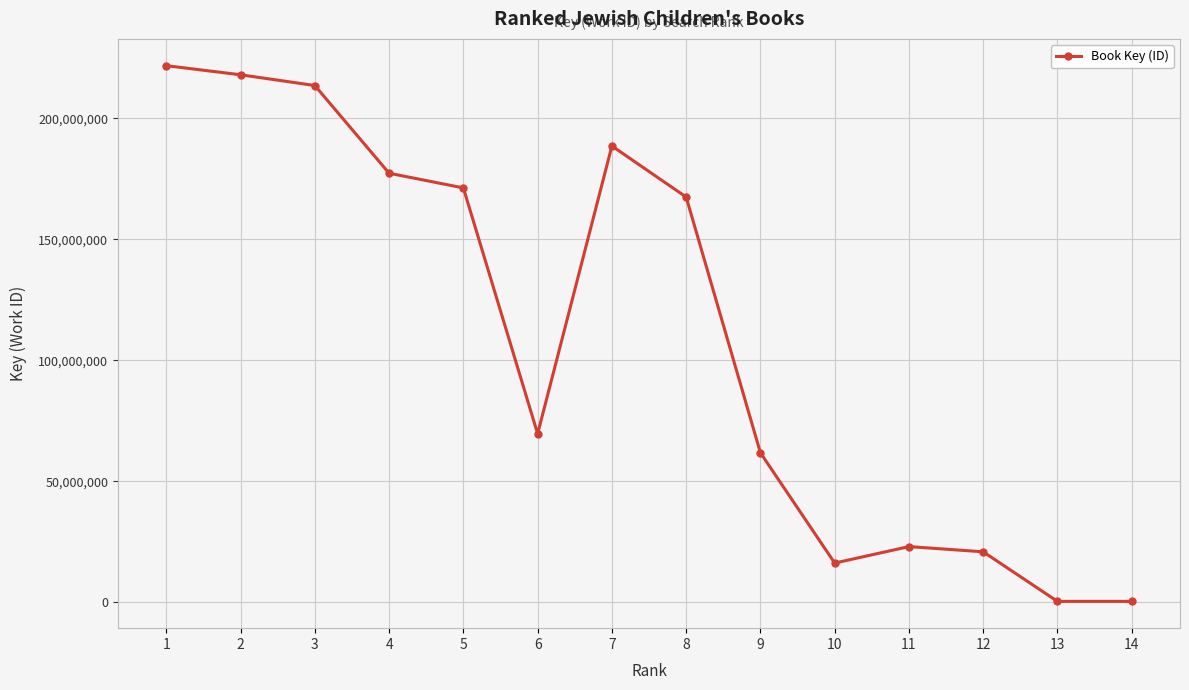

Where is the data nearest to the value 111036754?

6